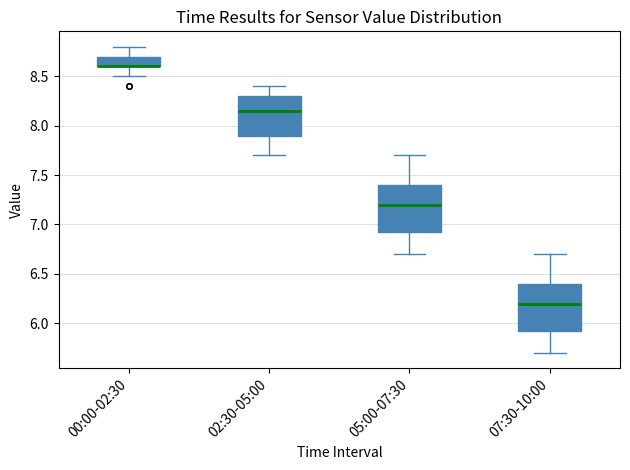

Reading left to right, read every box against the y-axis: the position of its median line, the range the box covers, and the ends of its whiskers. The values are not printed on the chart, so give them approximately, as read against the axis.

00:00-02:30: median 8.60 (drawn on the box's lower edge), box 8.60 to 8.70, whiskers 8.50 to 8.80
02:30-05:00: median 8.15, box 7.90 to 8.30, whiskers 7.70 to 8.40
05:00-07:30: median 7.20, box 6.95 to 7.40, whiskers 6.70 to 7.70
07:30-10:00: median 6.20, box 5.95 to 6.40, whiskers 5.70 to 6.70